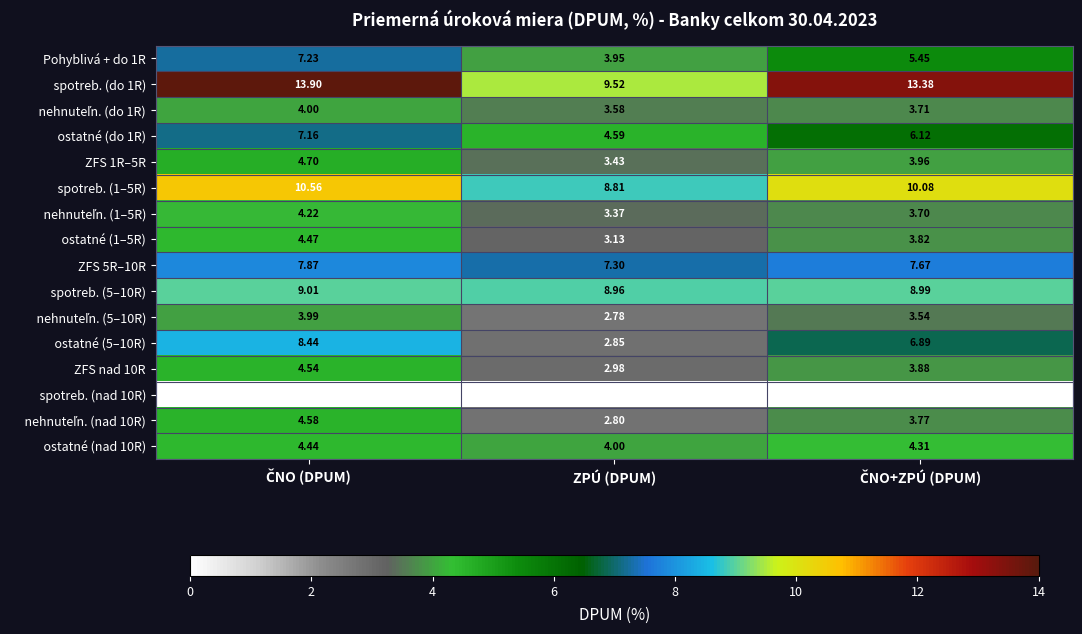

How many categories are shown in the chart?

3